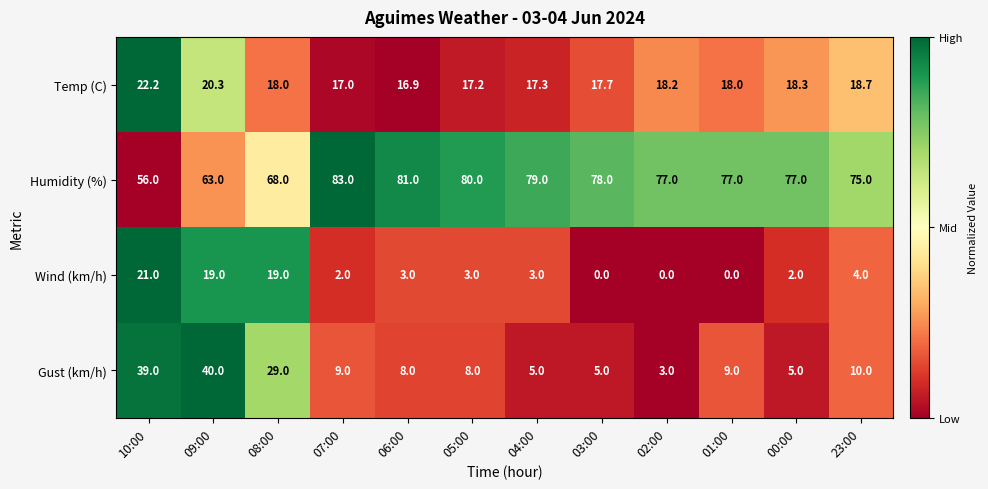

What is the approximate value of Gust (km/h) at 08:00?

29.0